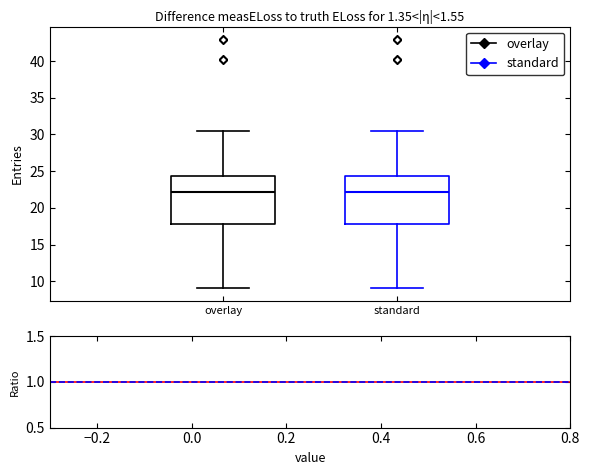

Reading left to right, read every box against the y-axis: the position of its median line, the range the box covers, and the ends of its whiskers. The values are not printed on the chart, so give them approximately, as read against the axis.

overlay: median 22.0, box 17.5 to 24.5, whiskers 9.0 to 30.5
standard: median 22.0, box 17.5 to 24.5, whiskers 9.0 to 30.5